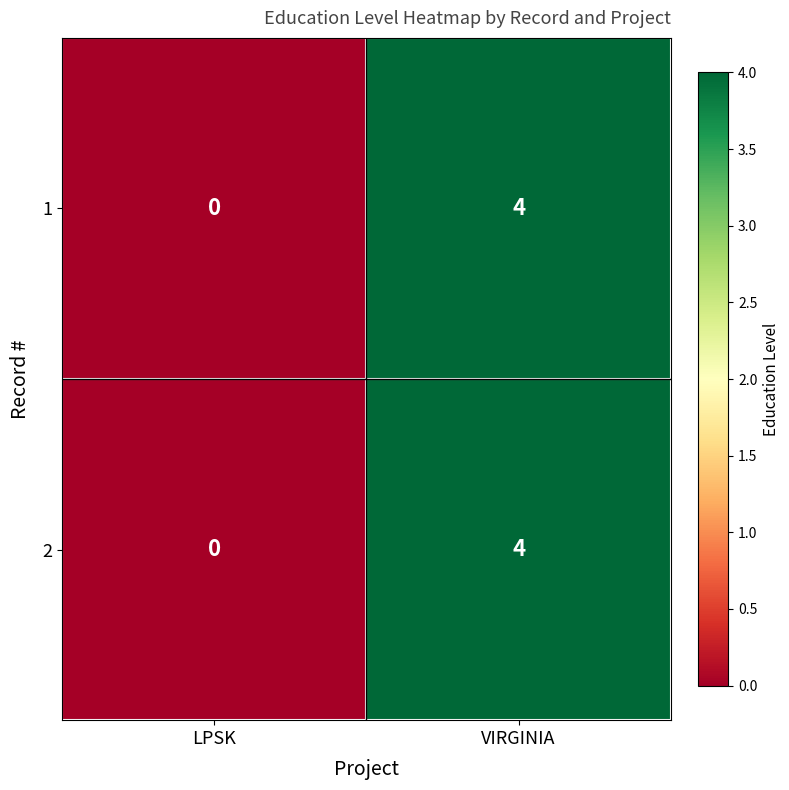

The value of 2 at VIRGINIA is 4. True or false?

True